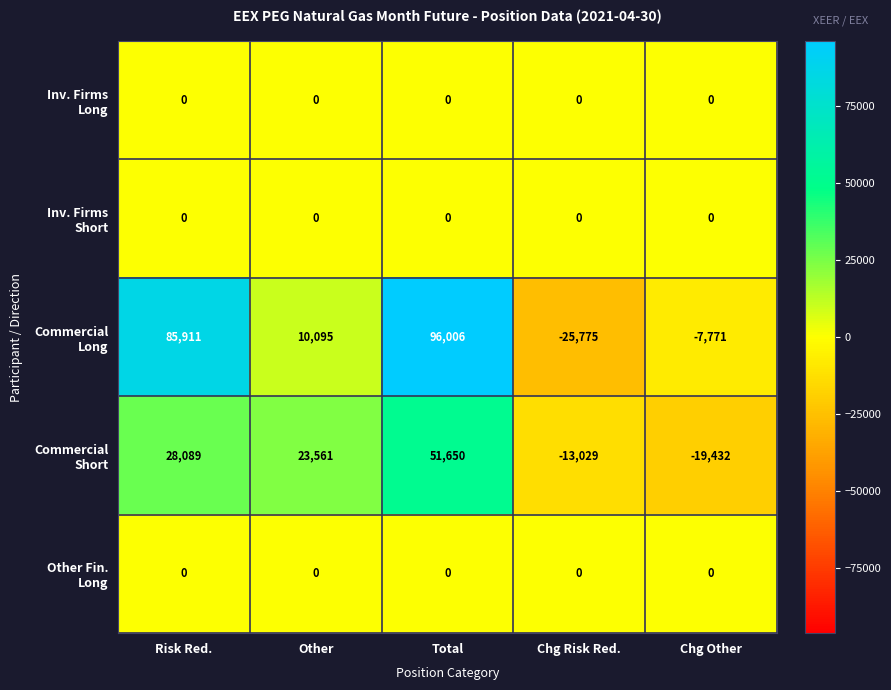

Which label corresponds to the largest value in the chart?

Total